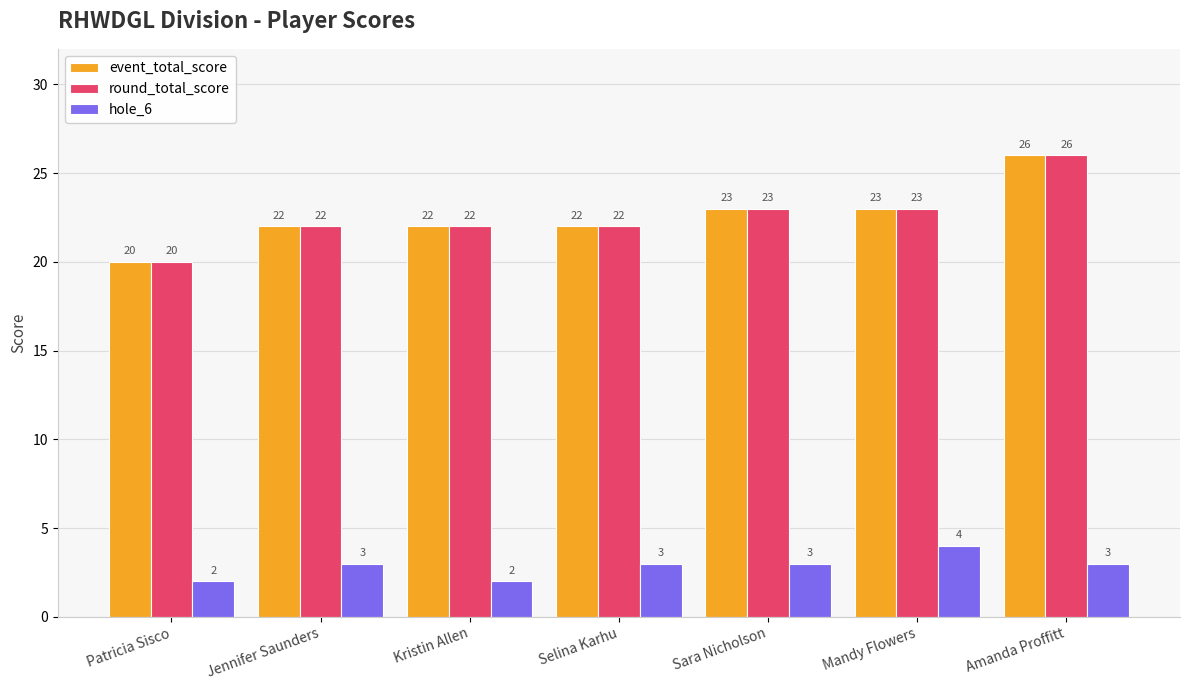

What is the difference between the highest and lowest values at Amanda Proffitt?

23